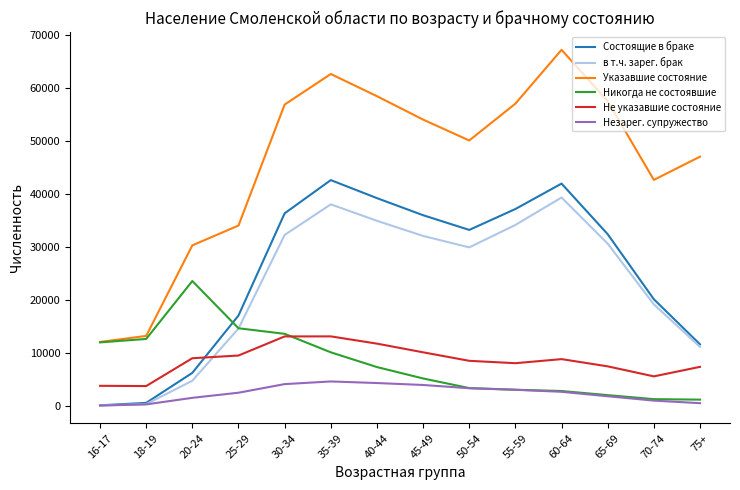

True or false: Указавшие состояние and в т.ч. зарег. брак cross at least once.

False